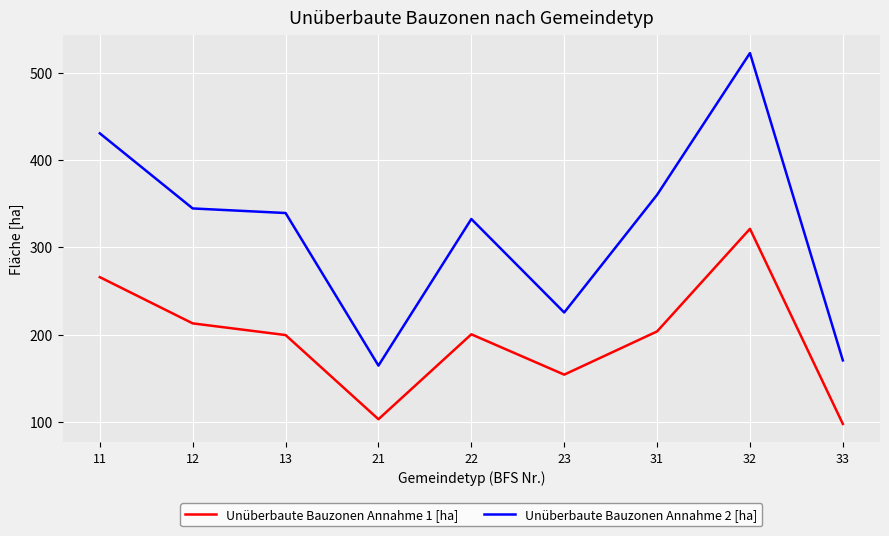

What is the minimum value for Unüberbaute Bauzonen Annahme 1 [ha]?

97.6